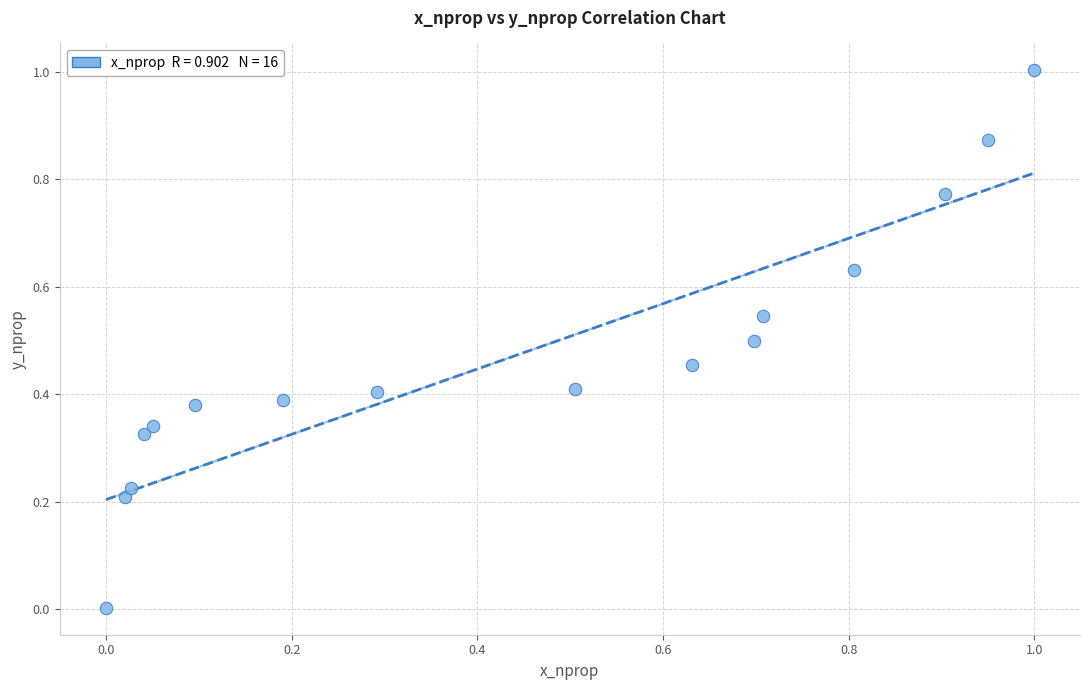

What is the range of Y values (max minus min)?

1.0